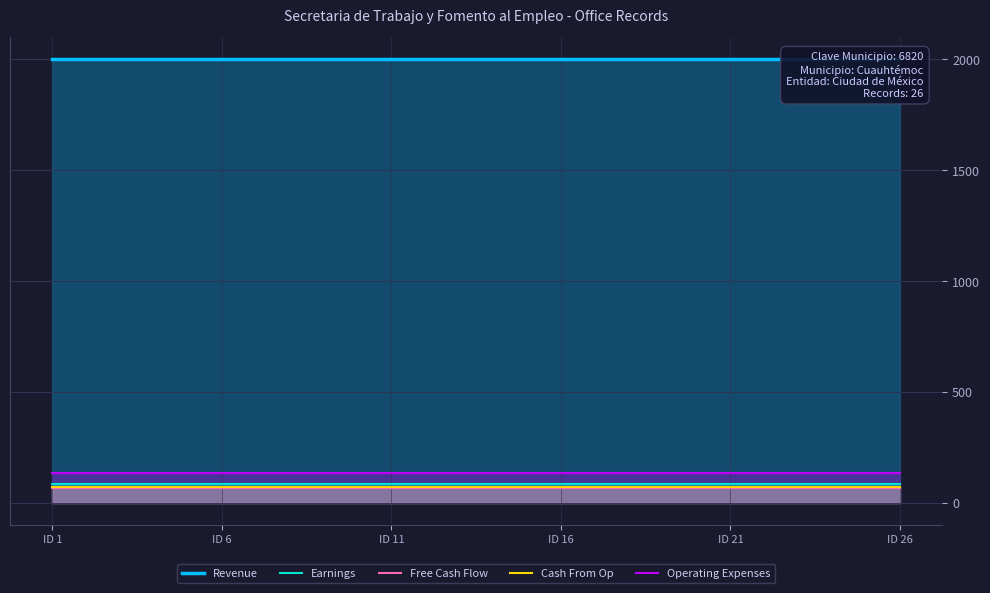

True or false: Earnings and Cash From Op cross at least once.

False